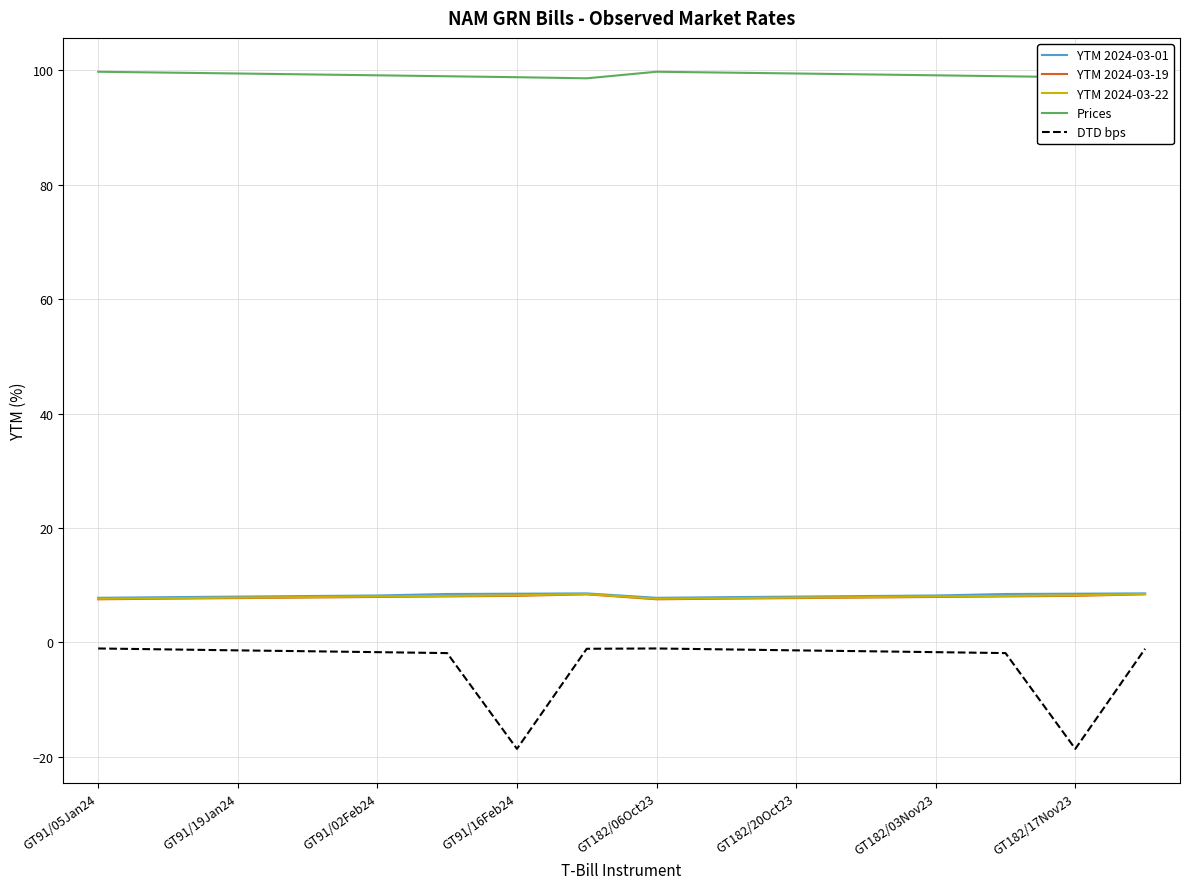

True or false: YTM 2024-03-22 and DTD bps intersect in this chart.

False